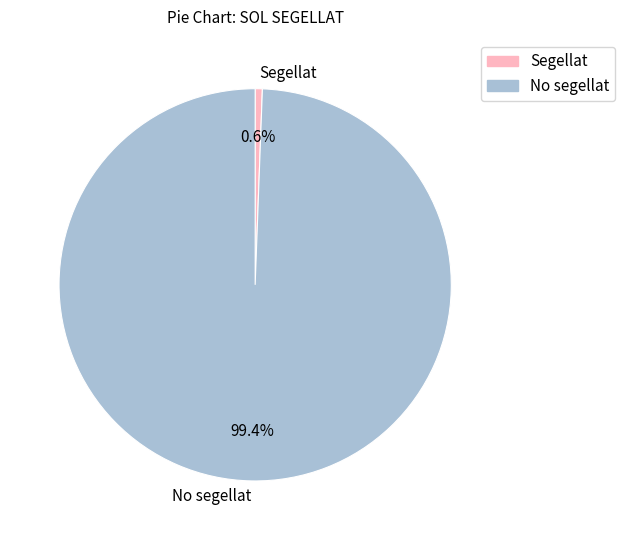

The Segellat slice represents 1% of the pie. True or false?

True